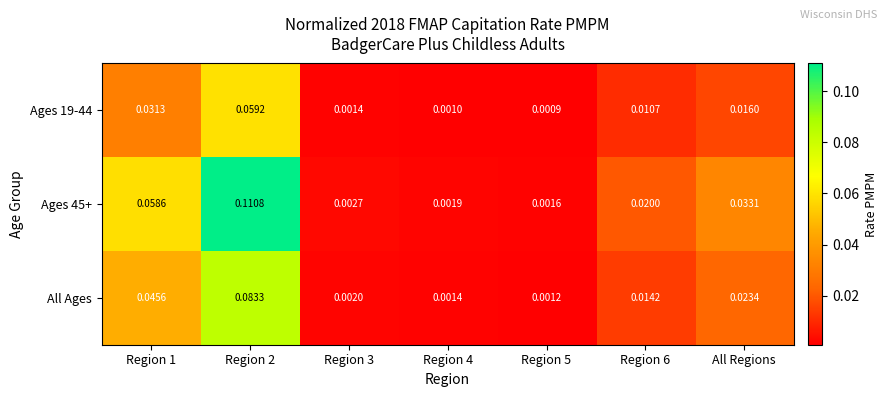

Rank the series by their average value, from highest to lowest.

Ages 45+, All Ages, Ages 19-44